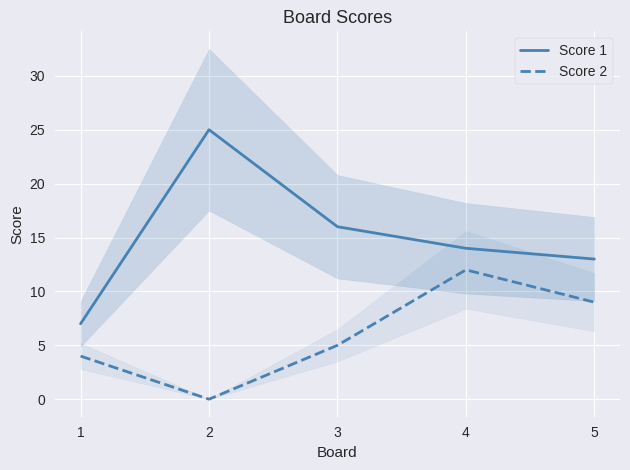

At how many categories does at least one series exceed 0?

5